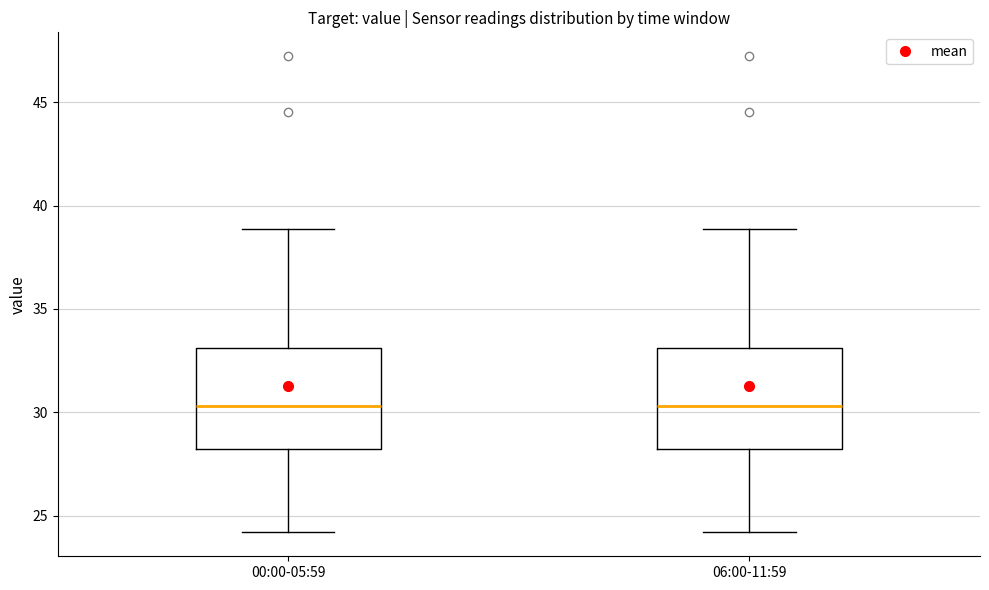

Where does the lower whisker of the box for 00:00-05:59 end on the y-axis? The values are not printed on the chart, so give them approximately, as read against the axis.

24.0